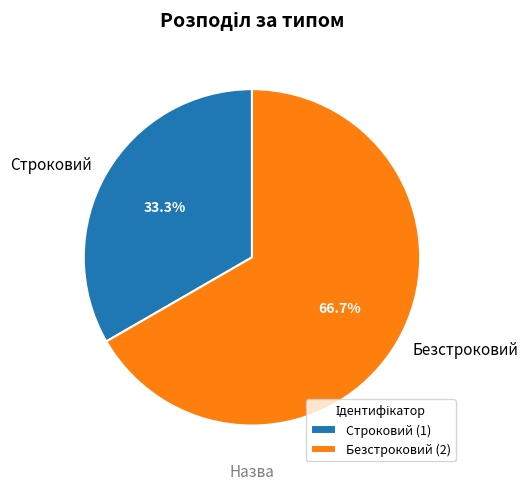

What percentage is NOT represented by Строковий?

66.7%